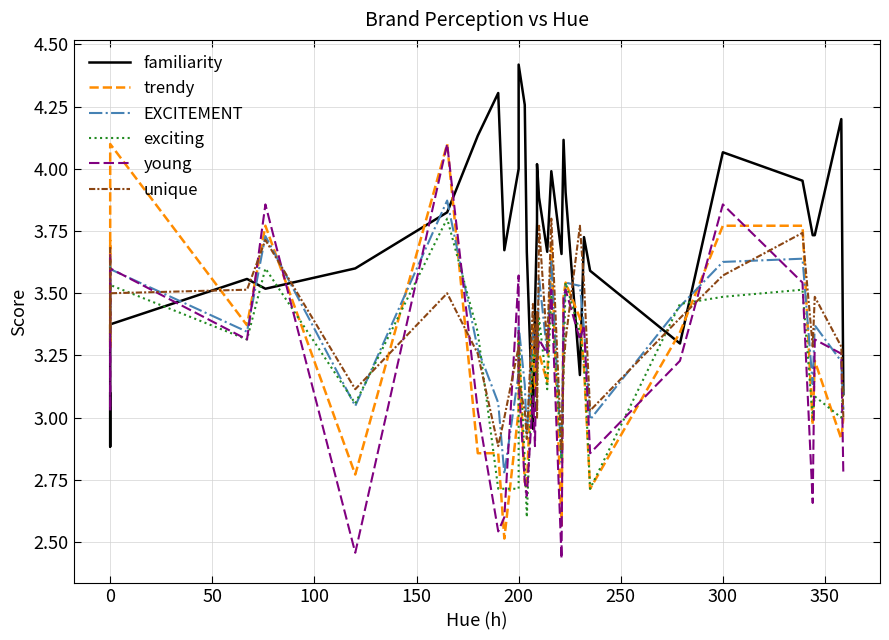

Reading left to right, what are all the values shown in this chart?

familiarity: 3.1	2.9	3.4	3.6	3.5	3.6	3.8	4.1	4.3	3.7	4.0	4.4	4.3	3.7	3.0	3.4	3.8	4.0	3.9	3.7	4.0	3.7	4.1	3.9	3.2	3.7	3.6	3.3	4.1	4.0	3.7	3.7	4.2	3.1
trendy: 3.7	3.3	4.1	3.4	3.8	2.8	4.1	2.9	2.9	2.5	3.0	3.3	2.7	2.7	3.4	3.1	3.2	3.3	3.3	3.1	3.7	2.6	3.5	3.5	3.4	3.2	2.7	3.3	3.8	3.8	3.0	3.2	2.9	3.0
EXCITEMENT: 3.6	3.4	3.6	3.3	3.7	3.0	3.9	3.3	3.1	2.8	3.2	3.4	3.1	2.9	3.3	3.3	3.3	3.2	3.6	3.3	3.6	2.8	3.4	3.5	3.5	3.4	3.0	3.4	3.6	3.6	3.1	3.4	3.2	3.0
exciting: 3.6	3.3	3.5	3.3	3.6	3.1	3.8	3.3	2.7	2.7	2.7	3.3	2.8	2.6	3.3	3.3	3.1	3.1	3.4	3.1	3.5	2.8	3.2	3.5	3.3	3.2	2.7	3.5	3.5	3.5	3.0	3.1	3.0	3.1
young: 3.7	3.0	3.6	3.3	3.9	2.5	4.1	3.0	2.5	2.6	3.6	3.1	2.7	2.7	3.1	2.9	3.4	3.2	3.3	3.3	3.5	2.4	3.5	3.5	3.3	3.4	2.9	3.2	3.9	3.5	2.7	3.3	3.3	2.8
unique: 3.7	3.3	3.5	3.5	3.7	3.1	3.5	3.3	2.9	3.0	3.3	3.1	3.0	2.9	3.5	3.3	3.4	3.0	3.8	3.3	3.8	2.9	3.2	3.3	3.8	3.5	3.0	3.4	3.6	3.7	3.3	3.5	3.3	3.0